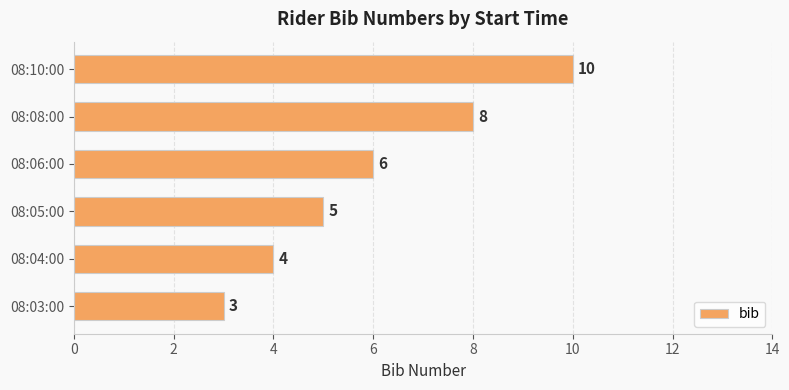

Count the number of data series in this chart.

1